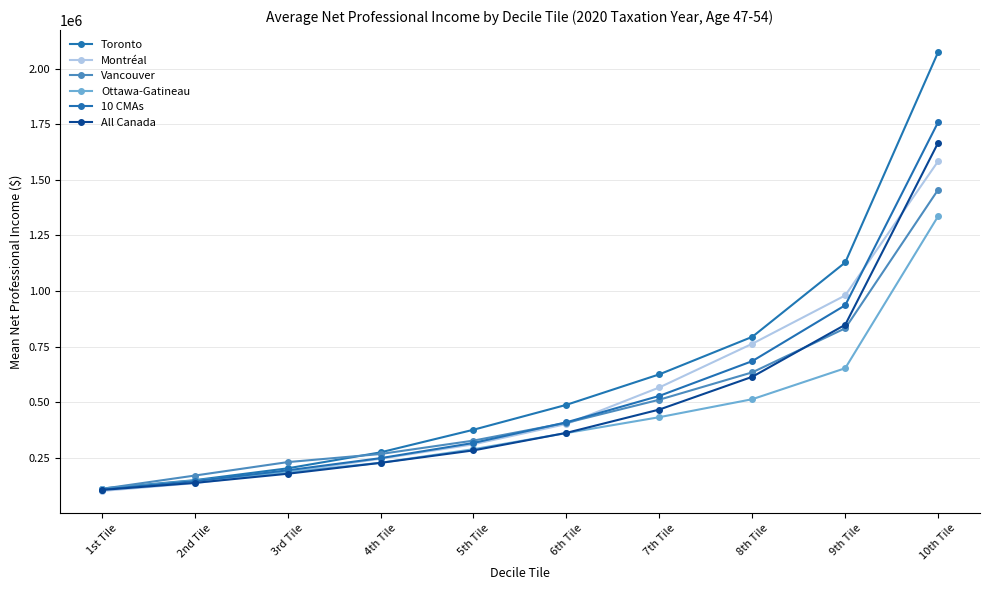

True or false: All Canada has a value of 227915 at 4th Tile.

True